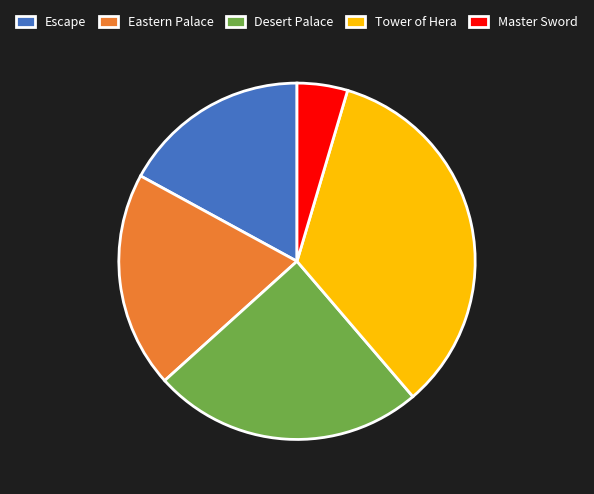

Does Desert Palace account for over 50% of the chart?

No